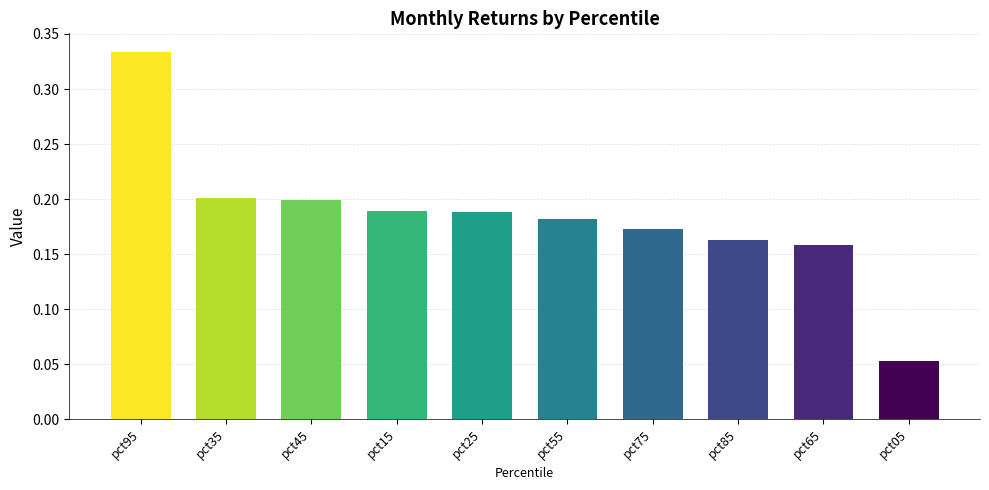

What is the label of the 7th bar from the right?

pct15